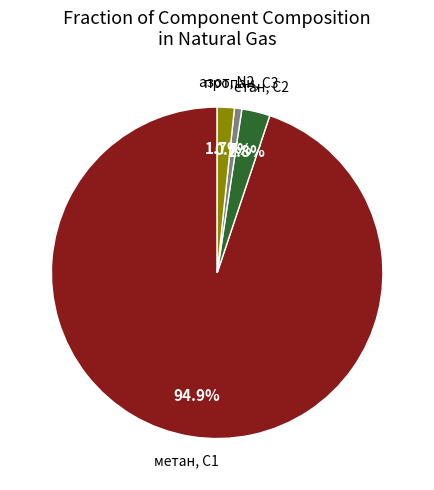

Is there a majority slice in this chart?

Yes